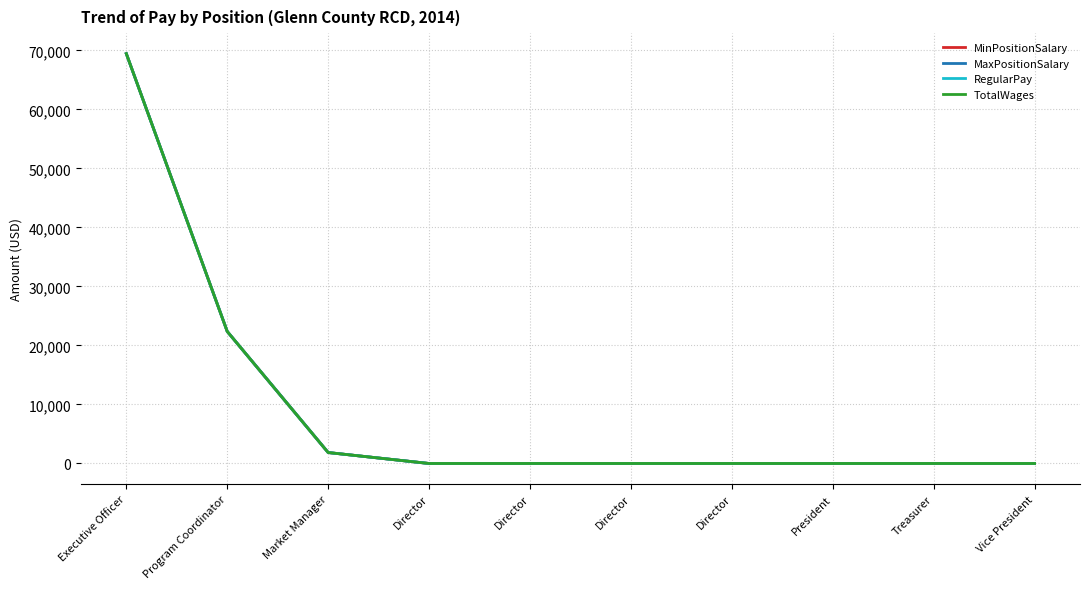

Reading right to left, what are all the values shown in this chart?

MinPositionSalary: 0	0	0	0	0	0	0	1856	22370	69432
MaxPositionSalary: 0	0	0	0	0	0	0	1856	22370	69432
RegularPay: 0	0	0	0	0	0	0	1856	22370	69432
TotalWages: 0	0	0	0	0	0	0	1856	22370	69432